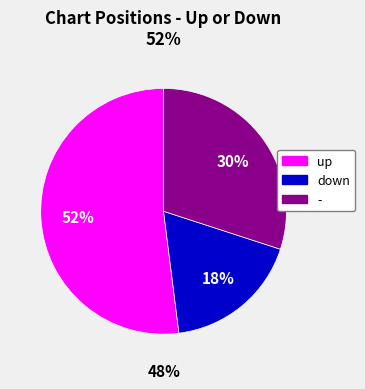

True or false: - accounts for 30% of the total.

True